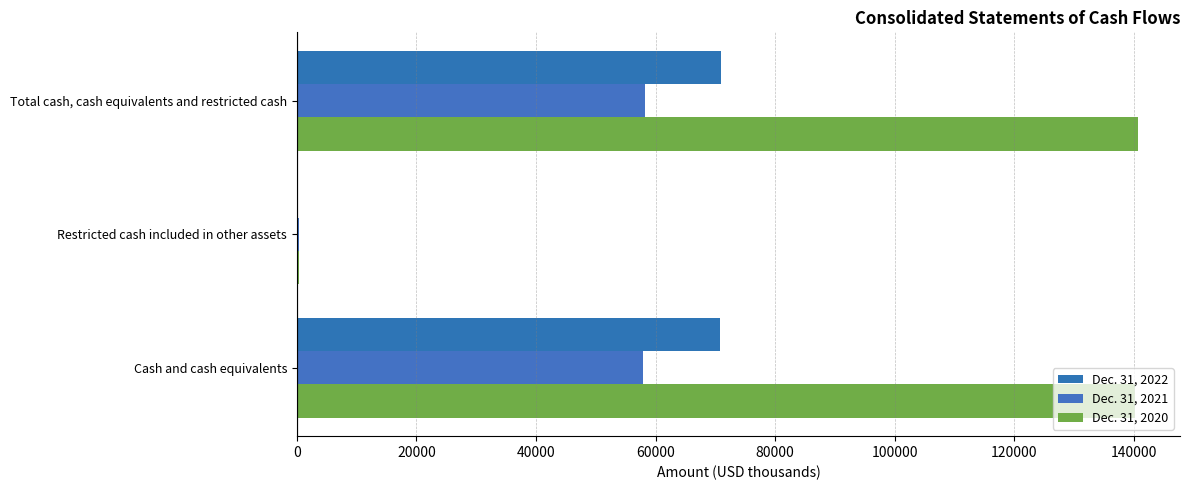

How many distinct data groups are displayed?

3